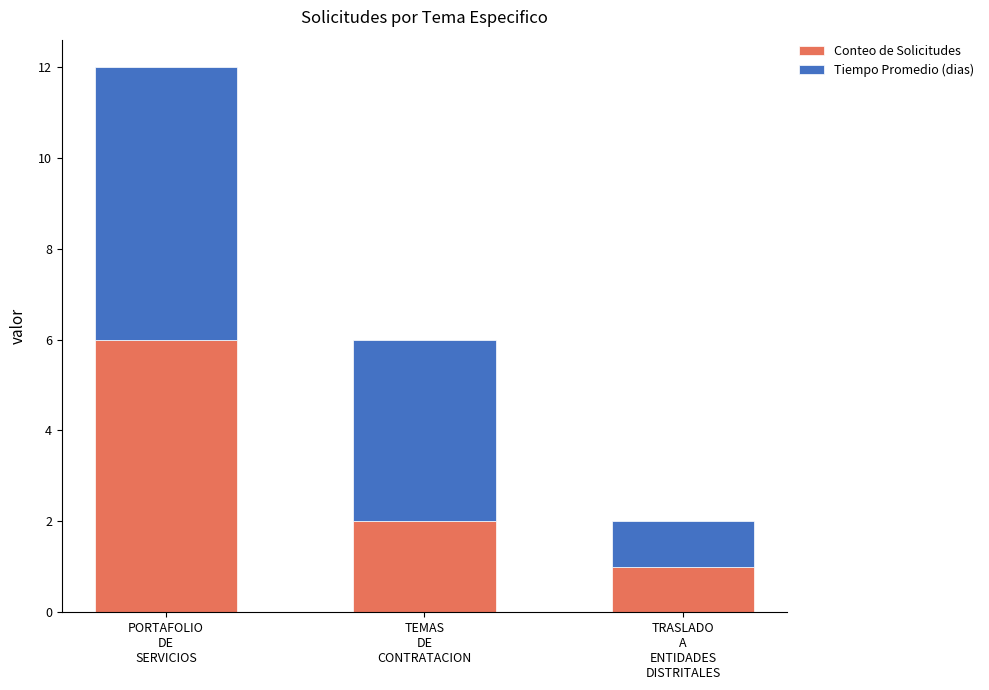

How many series are shown in this chart?

2